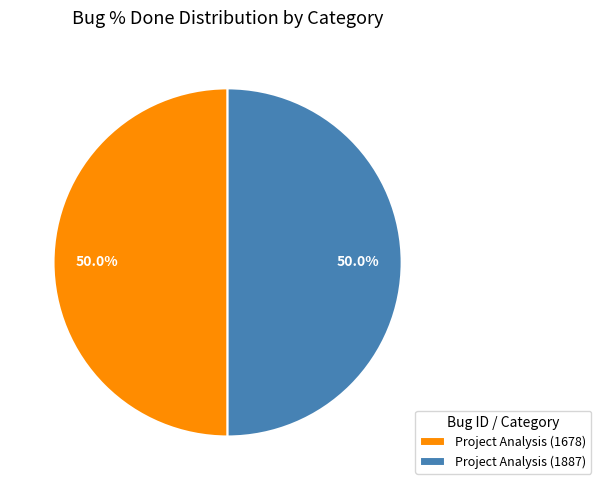

What is the total percentage of Project Analysis (1678) and Project Analysis (1887)?

100.0%